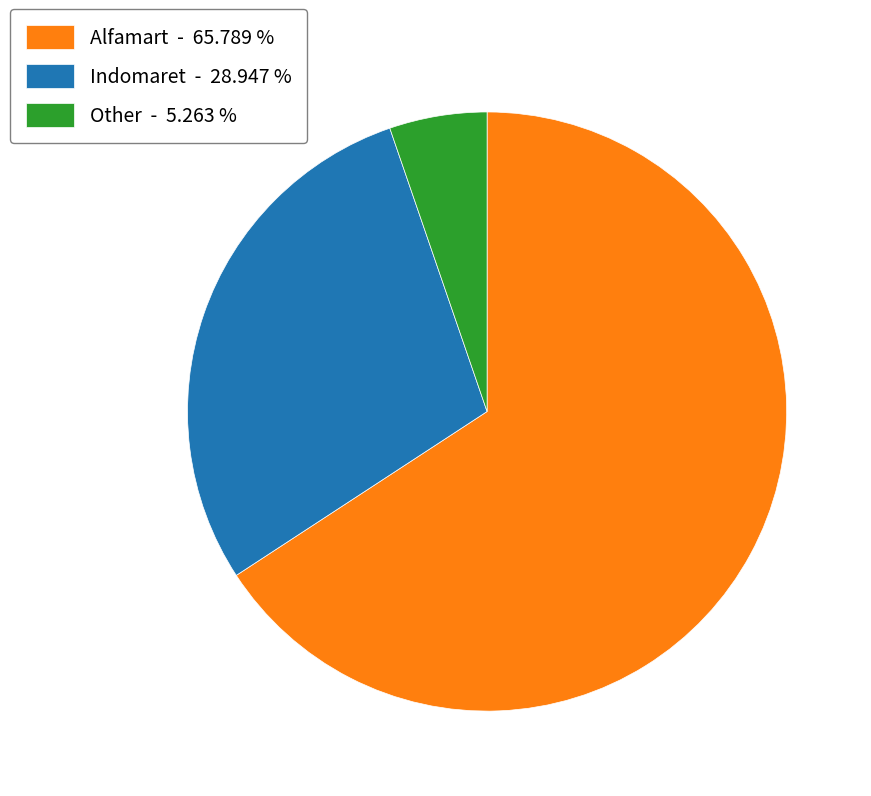

How many segments does this pie chart have?

3